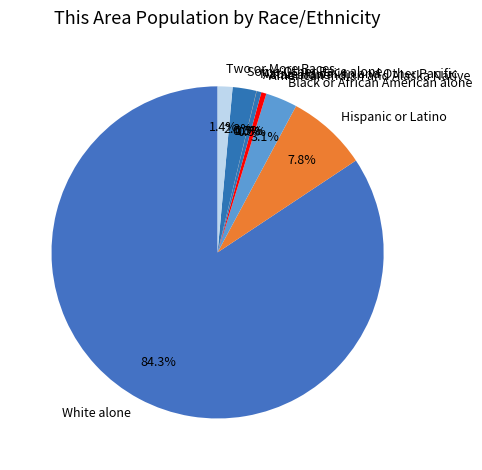

Which category has the biggest portion of the pie?

White alone